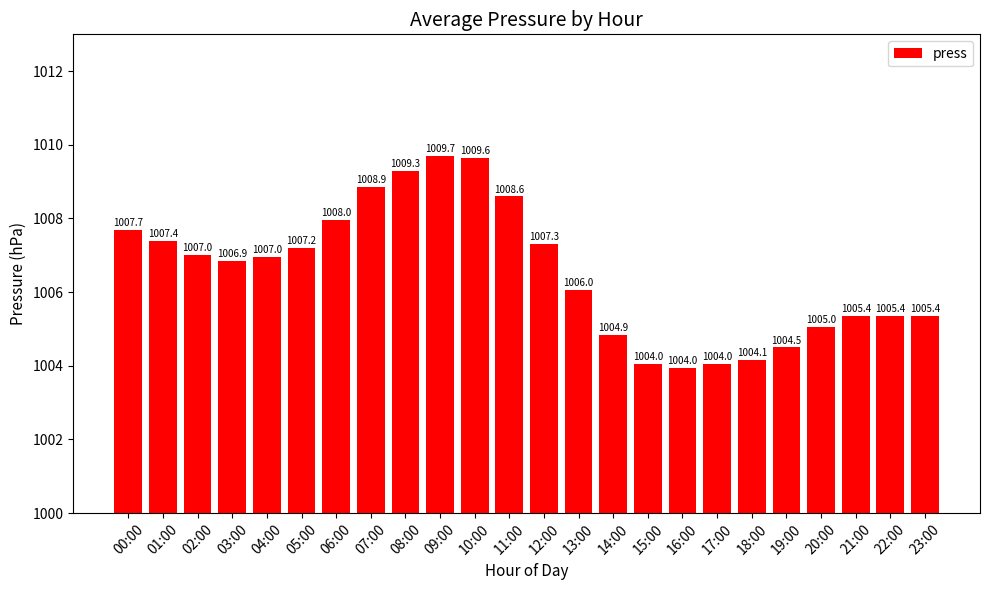

What is the label of the 5th bar from the right?

19:00